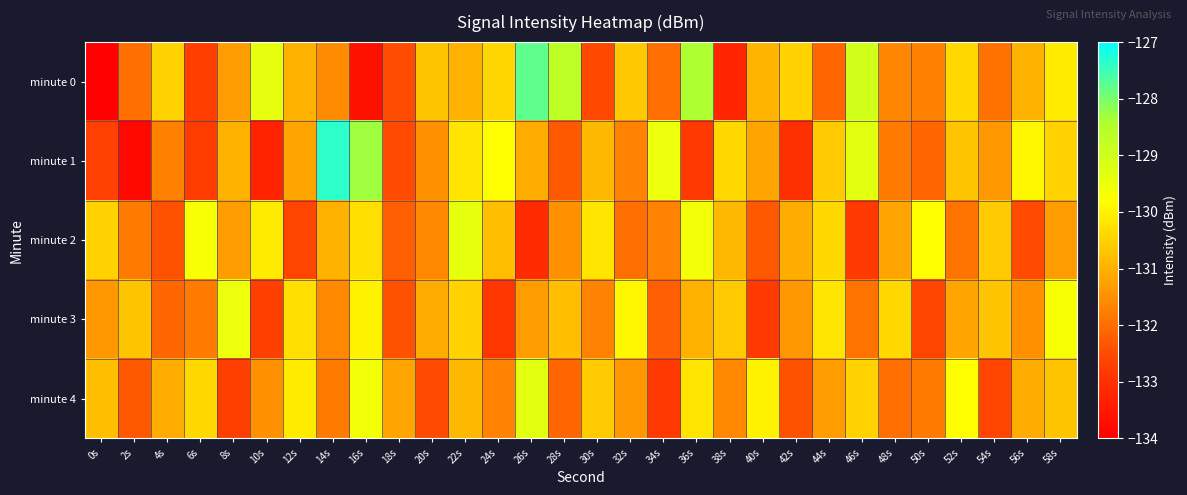

What is the smallest value displayed?

-134.0